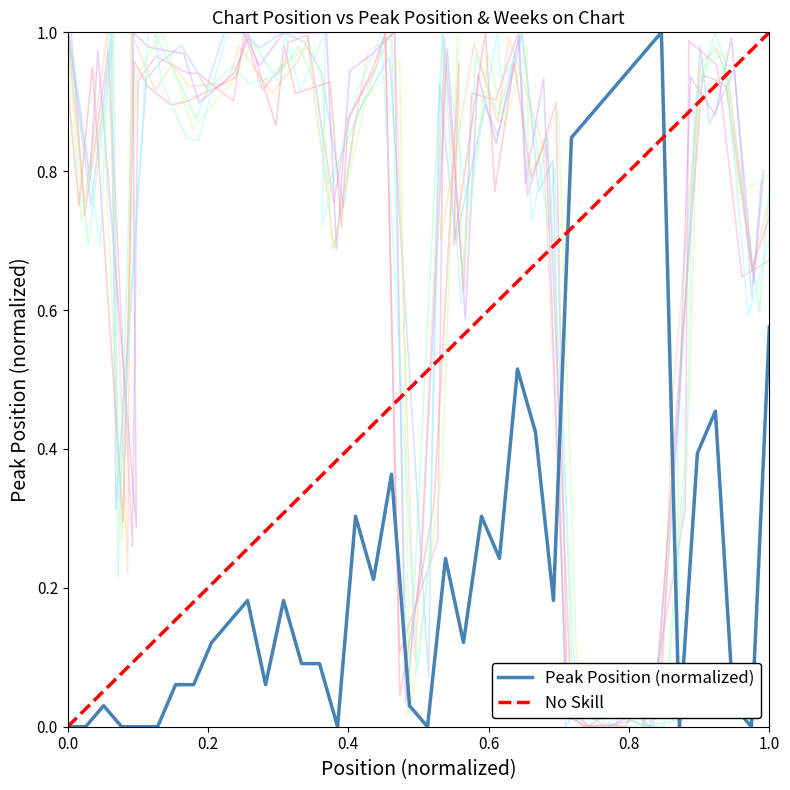

What is the spread (max minus min) of values at 21?

0.3